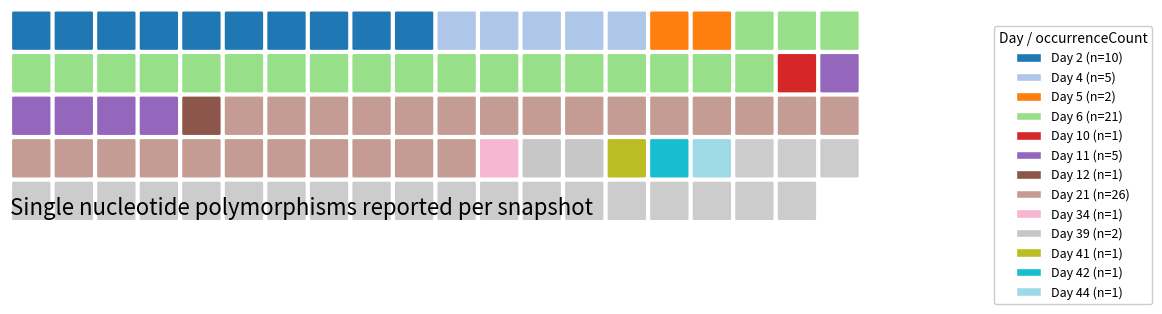

The chart shows a value of 1 at 42. True or false?

True